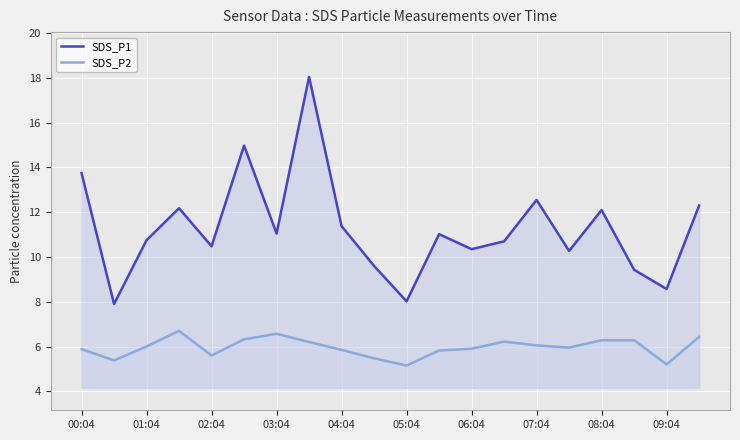

What is the maximum value for SDS_P1?

18.1